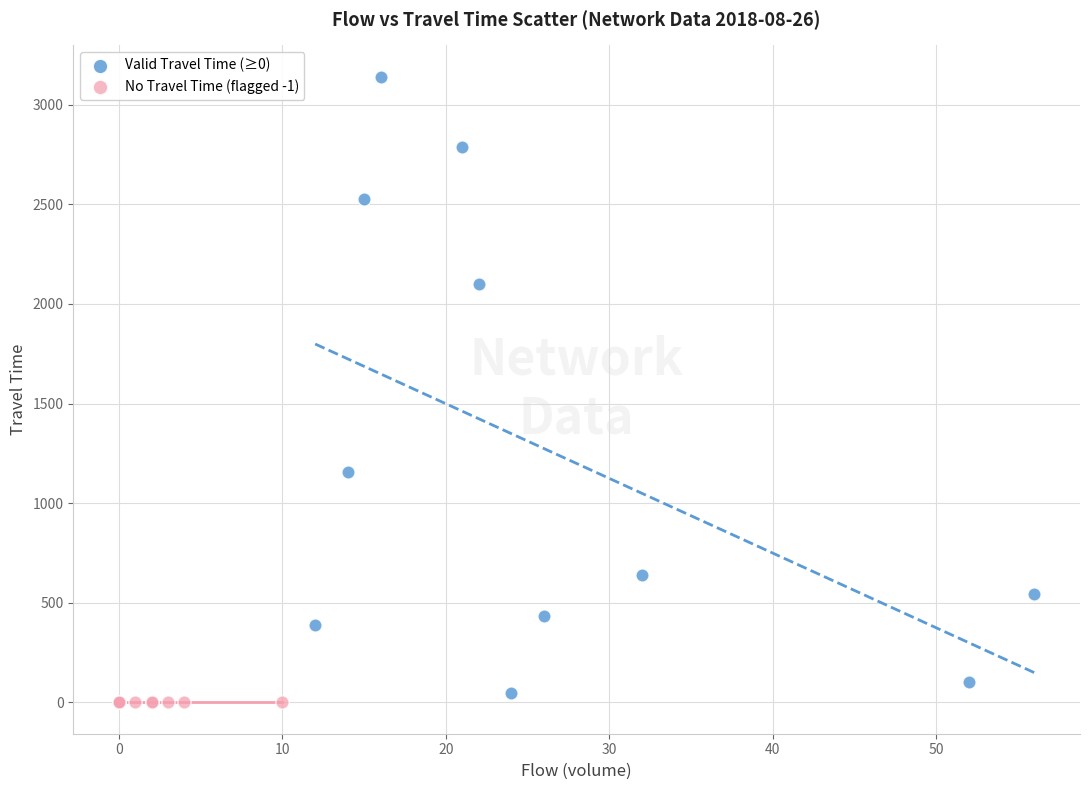

Which series reaches the maximum Y coordinate?

Valid Travel Time (≥0)